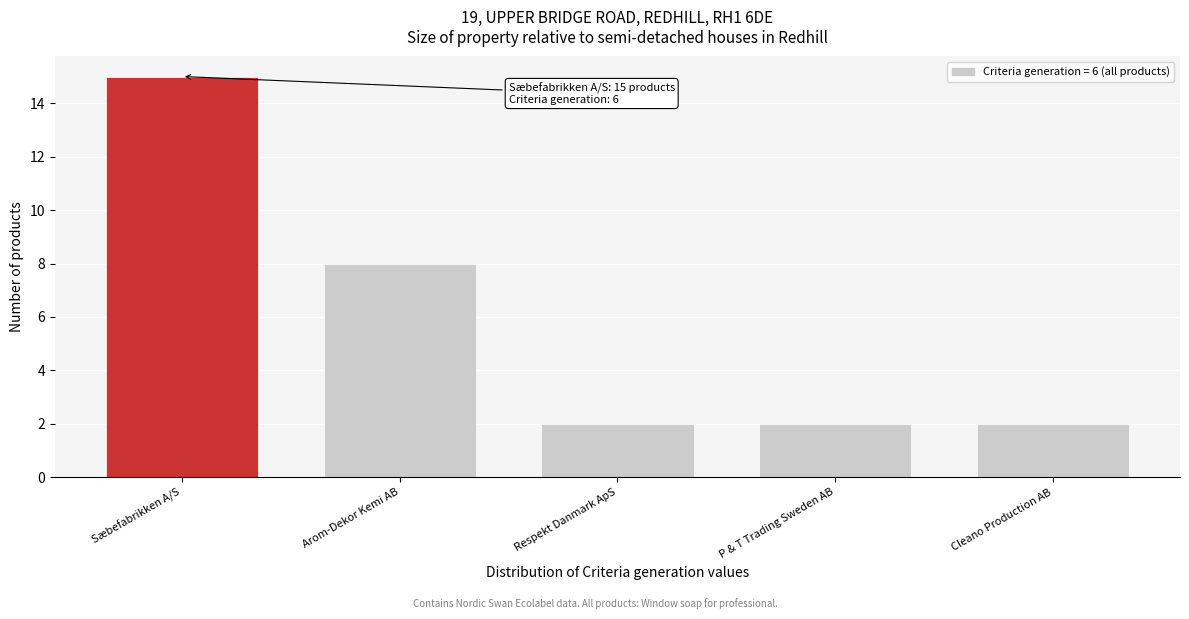

Reading left to right, what are all the values shown in this chart?

15	8	2	2	2